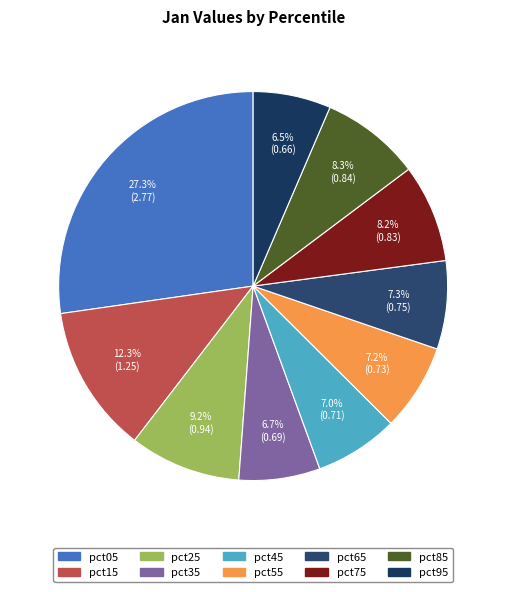

Rank the categories by value from highest to lowest.

pct05, pct15, pct25, pct85, pct75, pct65, pct55, pct45, pct35, pct95